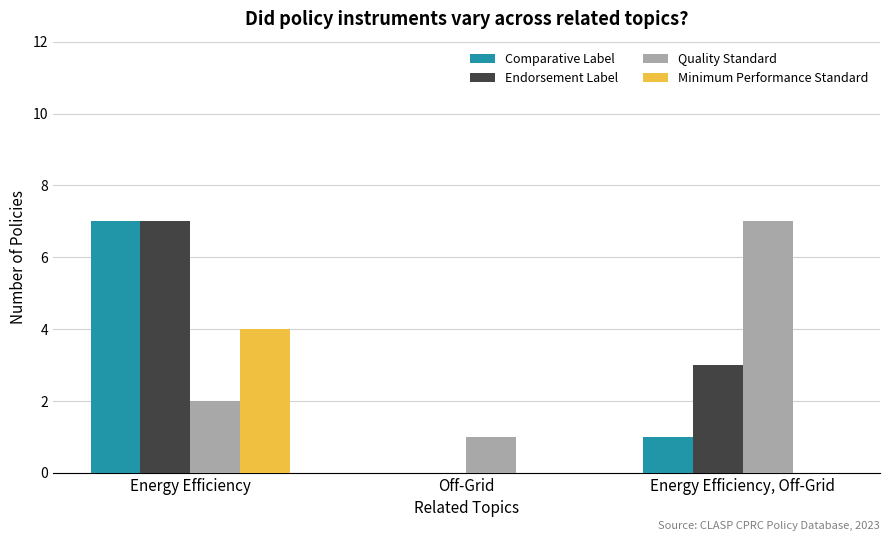

What is the maximum value for Quality Standard?

7